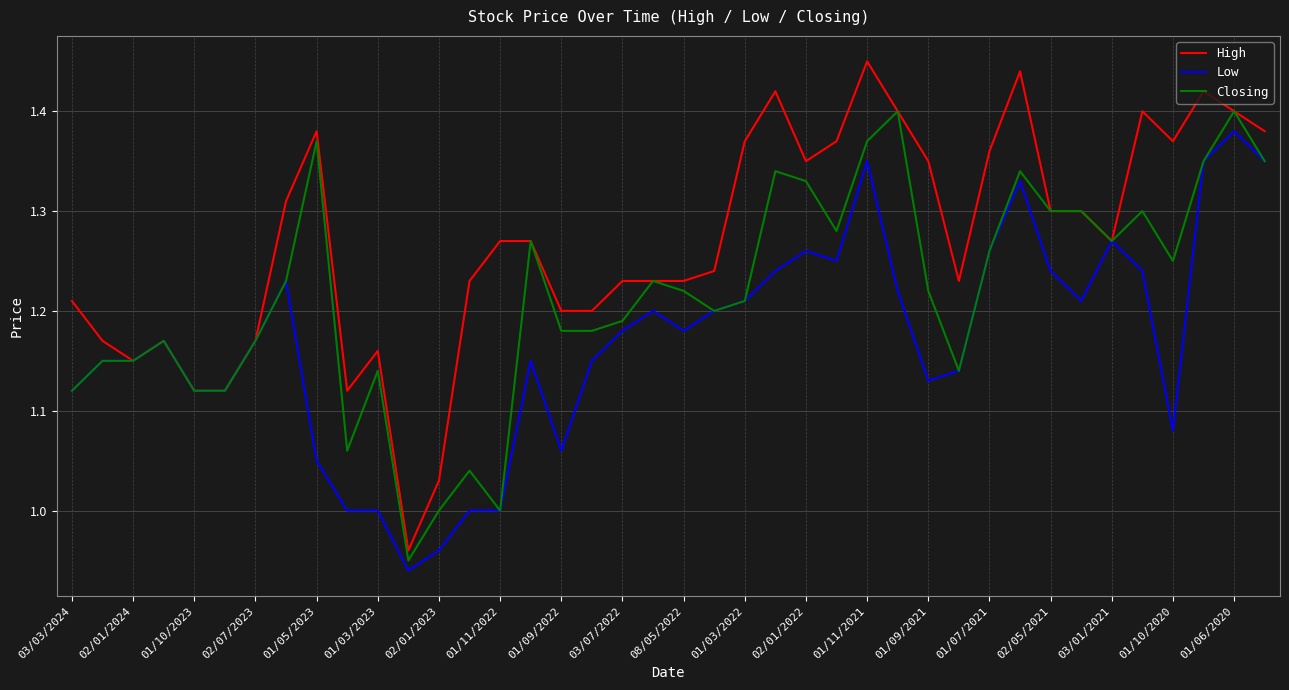

Which series has the largest total across all categories?

High